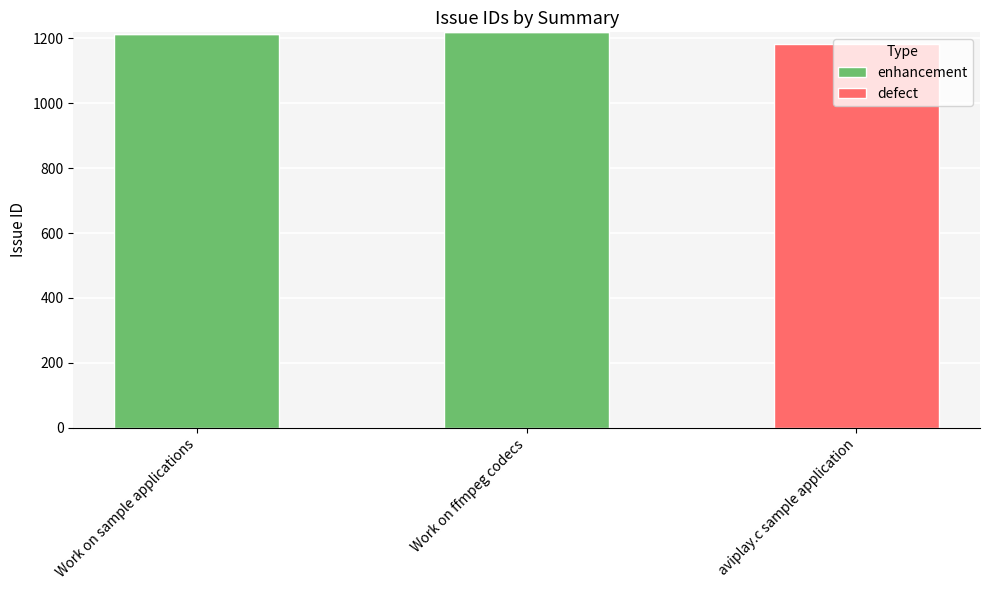

What is the total value across all series at Work on ffmpeg codecs?

1219